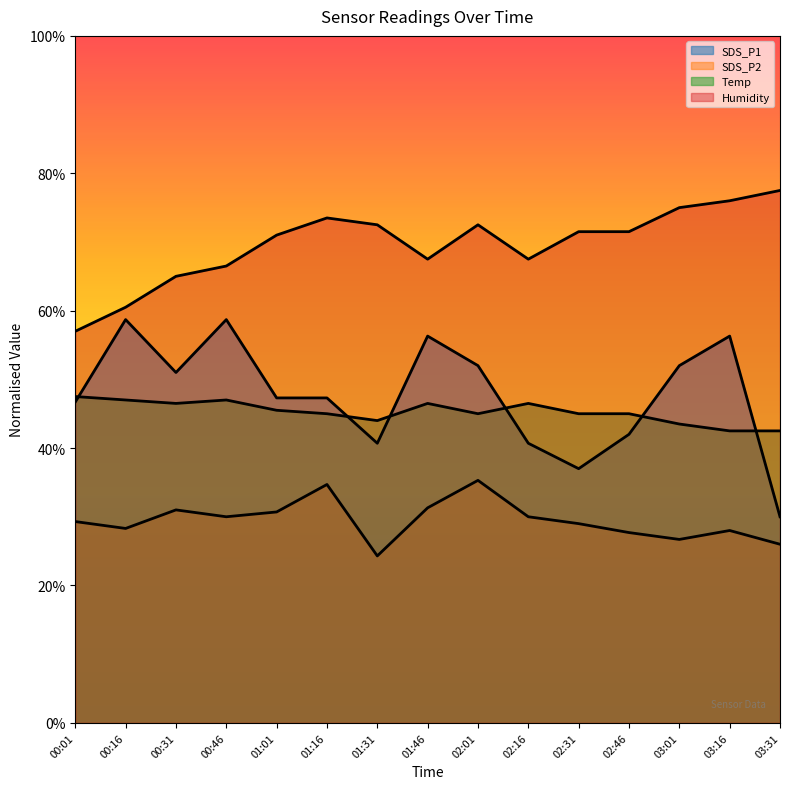

What is the sum of all Humidity values?

1045.0